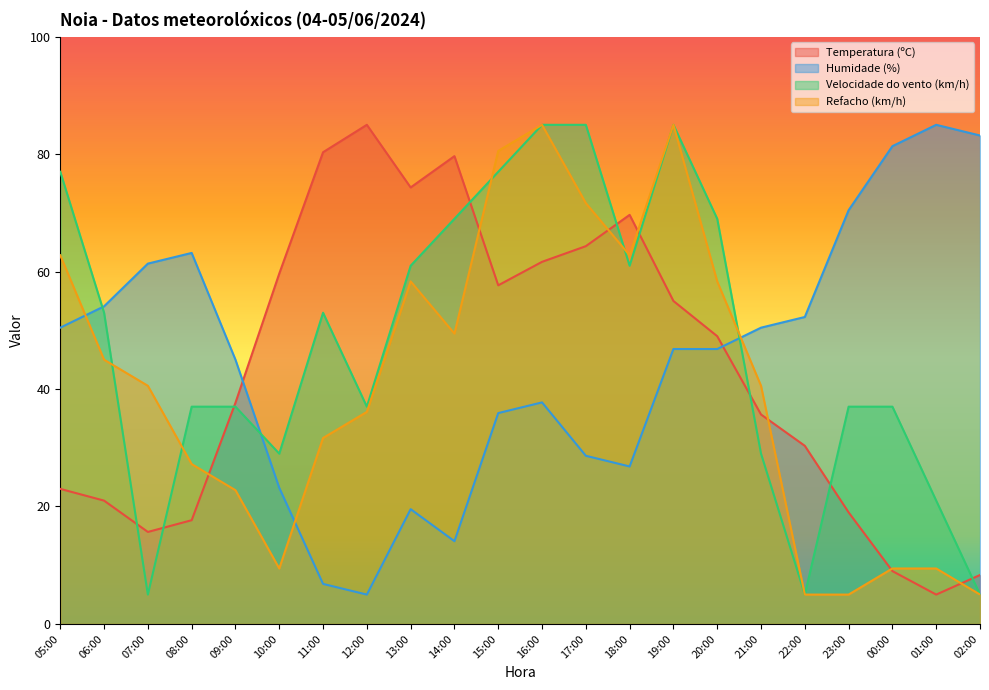

Reading left to right, what are all the values shown in this chart?

Temperatura (ºC): 05:00=23.0	06:00=21.0	07:00=15.7	08:00=17.7	09:00=37.7	10:00=59.7	11:00=80.3	12:00=85.0	13:00=74.3	14:00=79.7	15:00=57.7	16:00=61.7	17:00=64.3	18:00=69.7	19:00=55.0	20:00=49.0	21:00=35.7	22:00=30.3	23:00=19.0	00:00=9.0	01:00=5.0	02:00=8.3
Humidade (%): 05:00=50.5	06:00=54.1	07:00=61.4	08:00=63.2	09:00=45.0	10:00=23.2	11:00=6.8	12:00=5.0	13:00=19.5	14:00=14.1	15:00=35.9	16:00=37.7	17:00=28.6	18:00=26.8	19:00=46.8	20:00=46.8	21:00=50.5	22:00=52.3	23:00=70.5	00:00=81.4	01:00=85.0	02:00=83.2
Velocidade do vento (km/h): 05:00=77.0	06:00=53.0	07:00=5.0	08:00=37.0	09:00=37.0	10:00=29.0	11:00=53.0	12:00=37.0	13:00=61.0	14:00=69.0	15:00=77.0	16:00=85.0	17:00=85.0	18:00=61.0	19:00=85.0	20:00=69.0	21:00=29.0	22:00=5.0	23:00=37.0	00:00=37.0	01:00=21.0	02:00=5.0
Refacho (km/h): 05:00=62.8	06:00=45.0	07:00=40.6	08:00=27.2	09:00=22.8	10:00=9.4	11:00=31.7	12:00=36.1	13:00=58.3	14:00=49.4	15:00=80.6	16:00=85.0	17:00=71.7	18:00=62.8	19:00=85.0	20:00=58.3	21:00=40.6	22:00=5.0	23:00=5.0	00:00=9.4	01:00=9.4	02:00=5.0